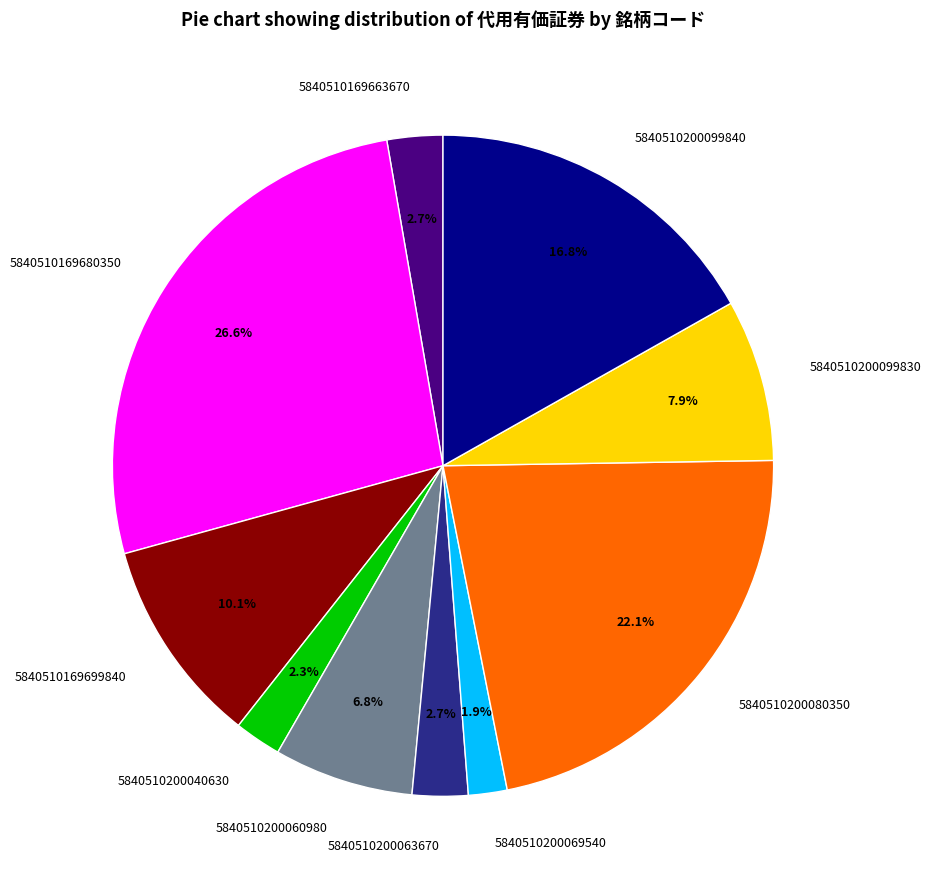

To the nearest percent, what is the average slice percentage?

10%